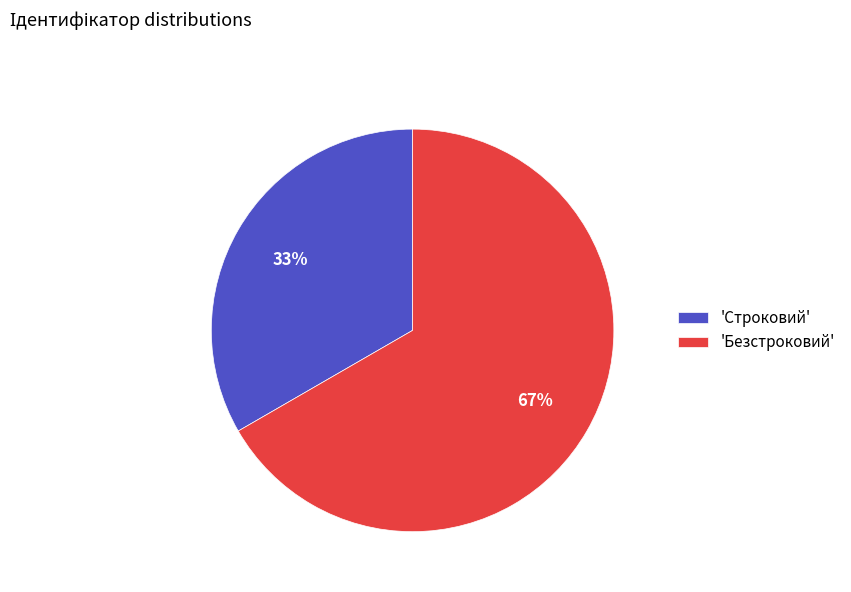

Is it true that 'Безстроковий' is 78% of the pie?

False